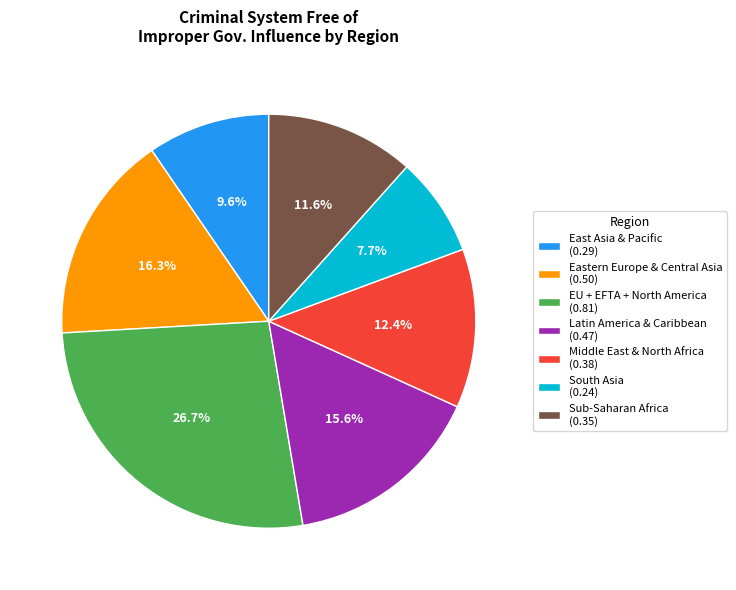

To the nearest percent, what is the average slice percentage?

14%